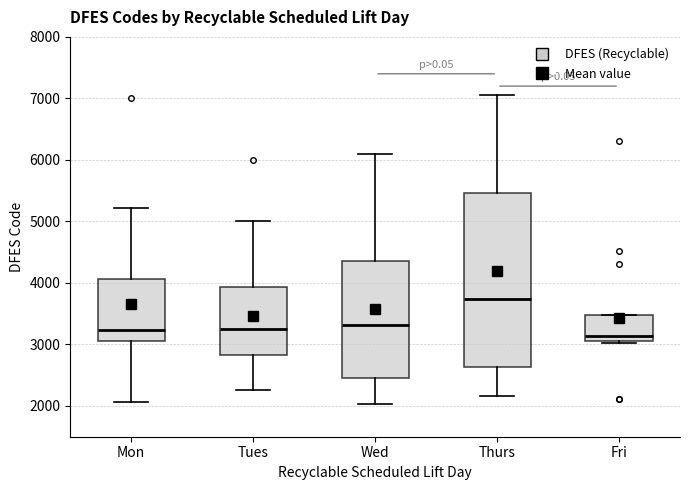

Reading left to right, transcribe this box plot: for each box, give where its median line is, the range the box spans, and where its two whiskers end, as read against the y-axis. The values are not printed on the chart, so give them approximately, as read against the axis.

Mon: median 3200, box 3100 to 4100, whiskers 2100 to 5200
Tues: median 3300, box 2800 to 3900, whiskers 2300 to 5000
Wed: median 3300, box 2500 to 4400, whiskers 2000 to 6100
Thurs: median 3700, box 2600 to 5500, whiskers 2200 to 7100
Fri: median 3100 (just above the box's lower edge), box 3100 to 3500, whiskers 3000 to 3500